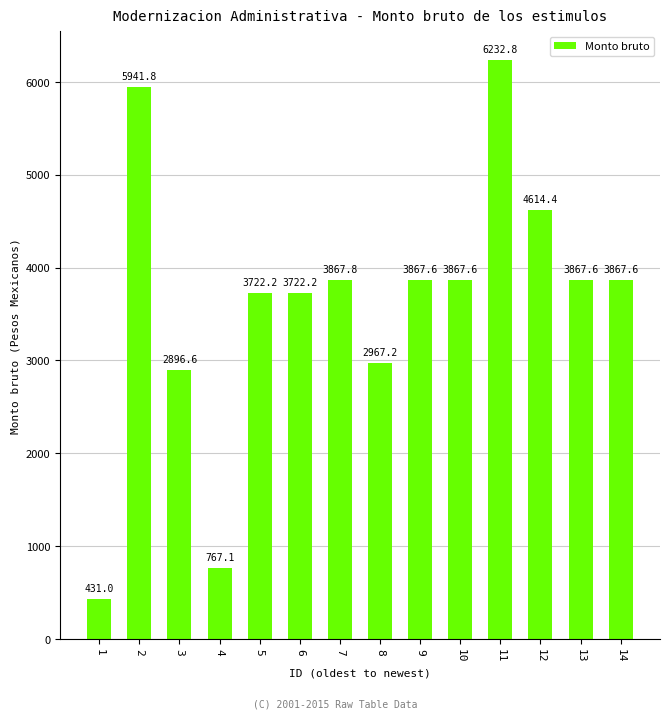

What is the change in value from 7 to 14?

-0.2